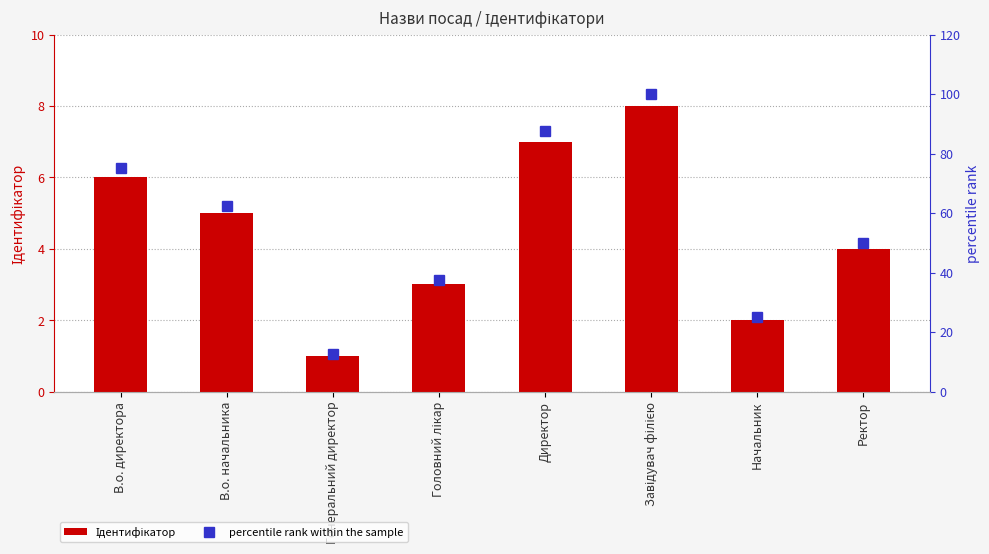

Rank the categories by Ідентифікатор value from highest to lowest.

Завідувач філією, Директор, В.о. директора, В.о. начальника, Ректор, Головний лікар, Начальник, Генеральний директор